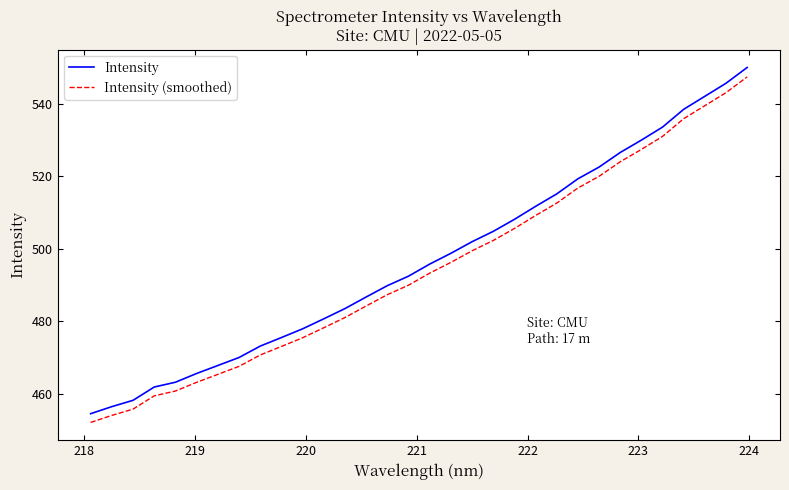

Which series has the widest spread of values?

Intensity